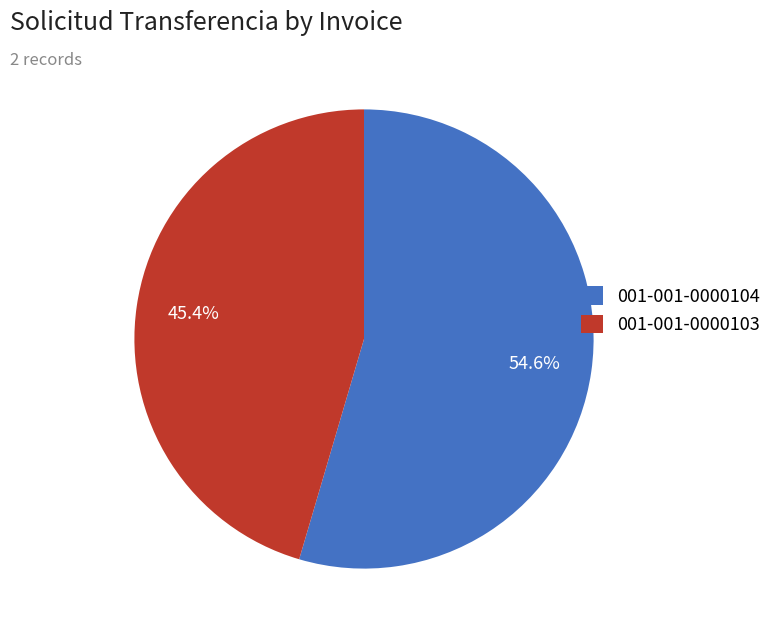

Which slice is the smallest?

001-001-0000103